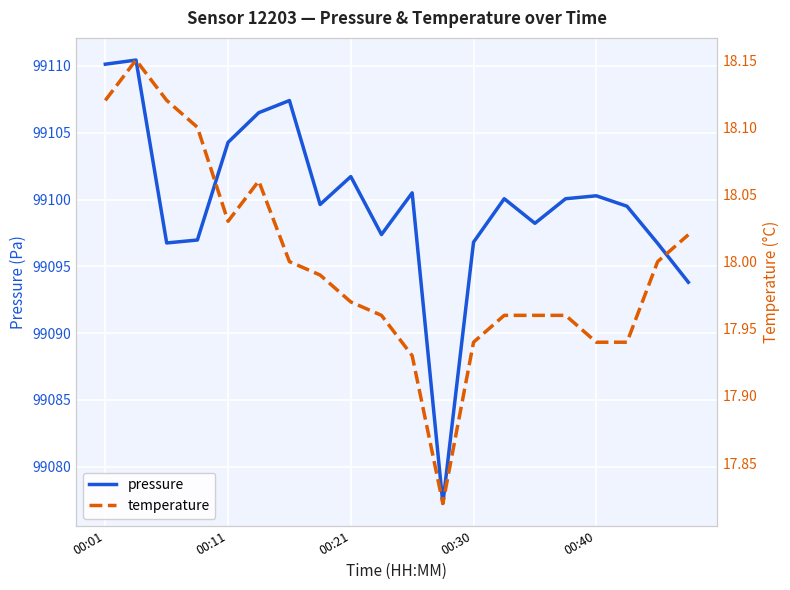

True or false: pressure has a value of 44970.6 at 00:21.

False